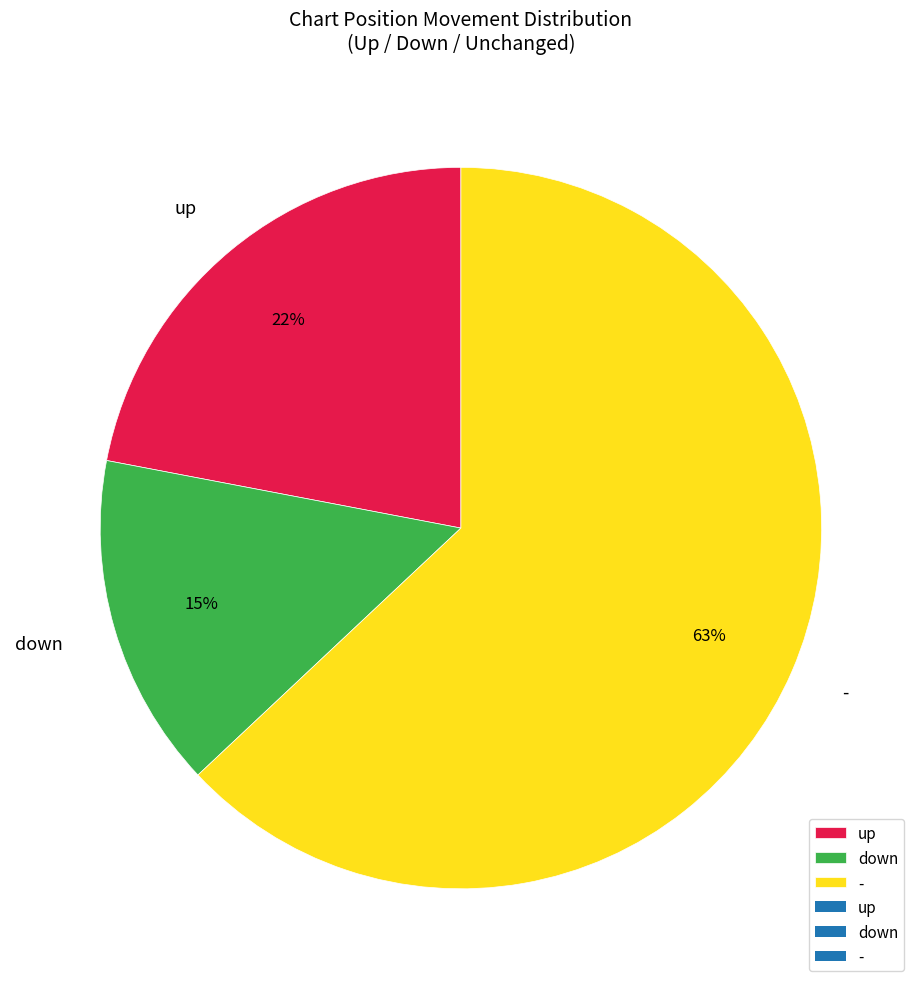

How many segments does this pie chart have?

3